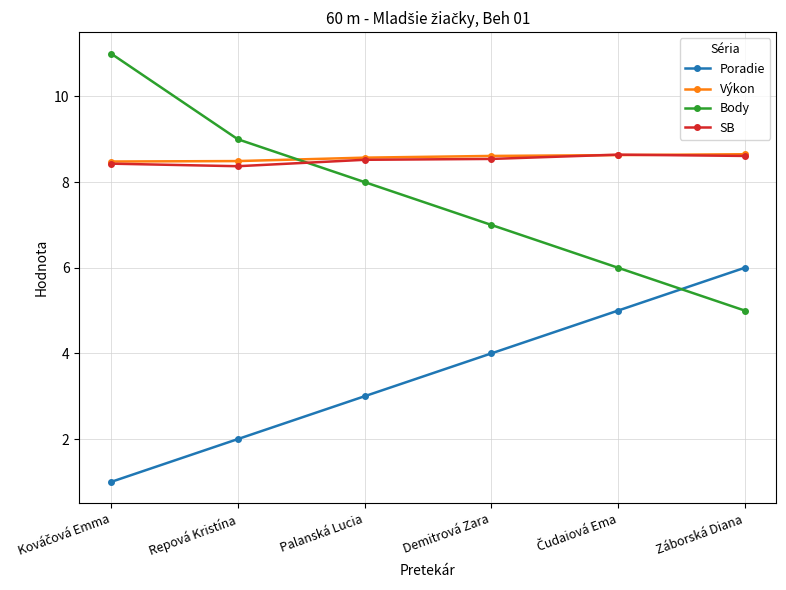

What value does the SB series have at Demitrová Zara?

8.5